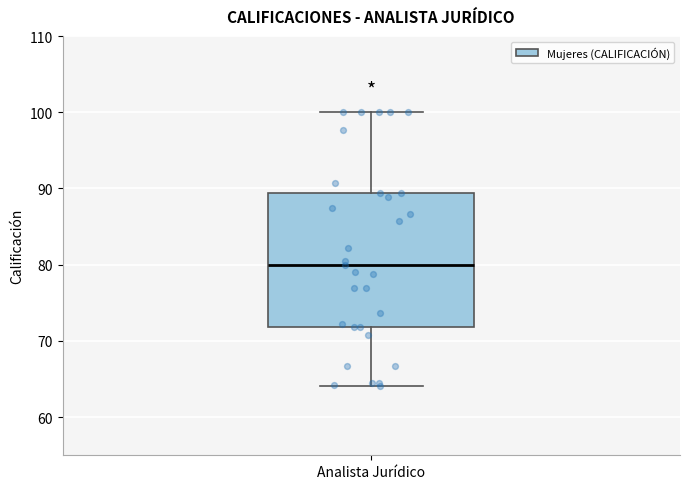

Read this box plot against the y-axis: the position of the median line, the range covered by the box, and the ends of both whiskers. The values are not printed on the chart, so give them approximately, as read against the axis.

median 80, box 72 to 89, whiskers 64 to 100